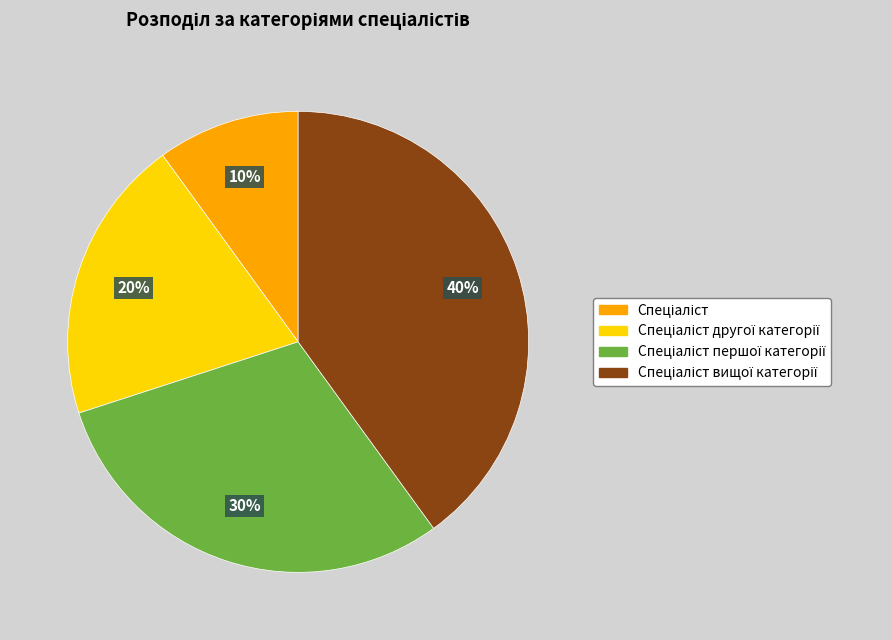

To the nearest percent, what is the difference between the largest and smallest slice percentages?

30%